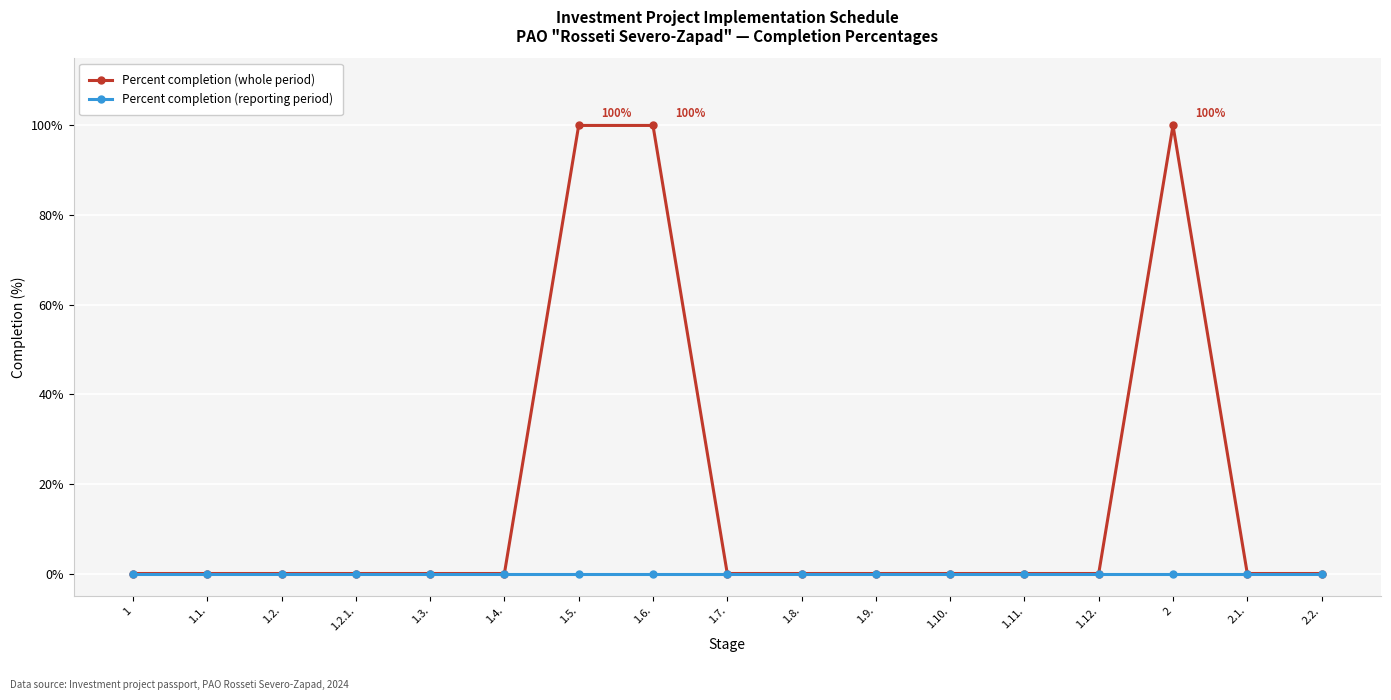

At how many categories does at least one series exceed 95?

3